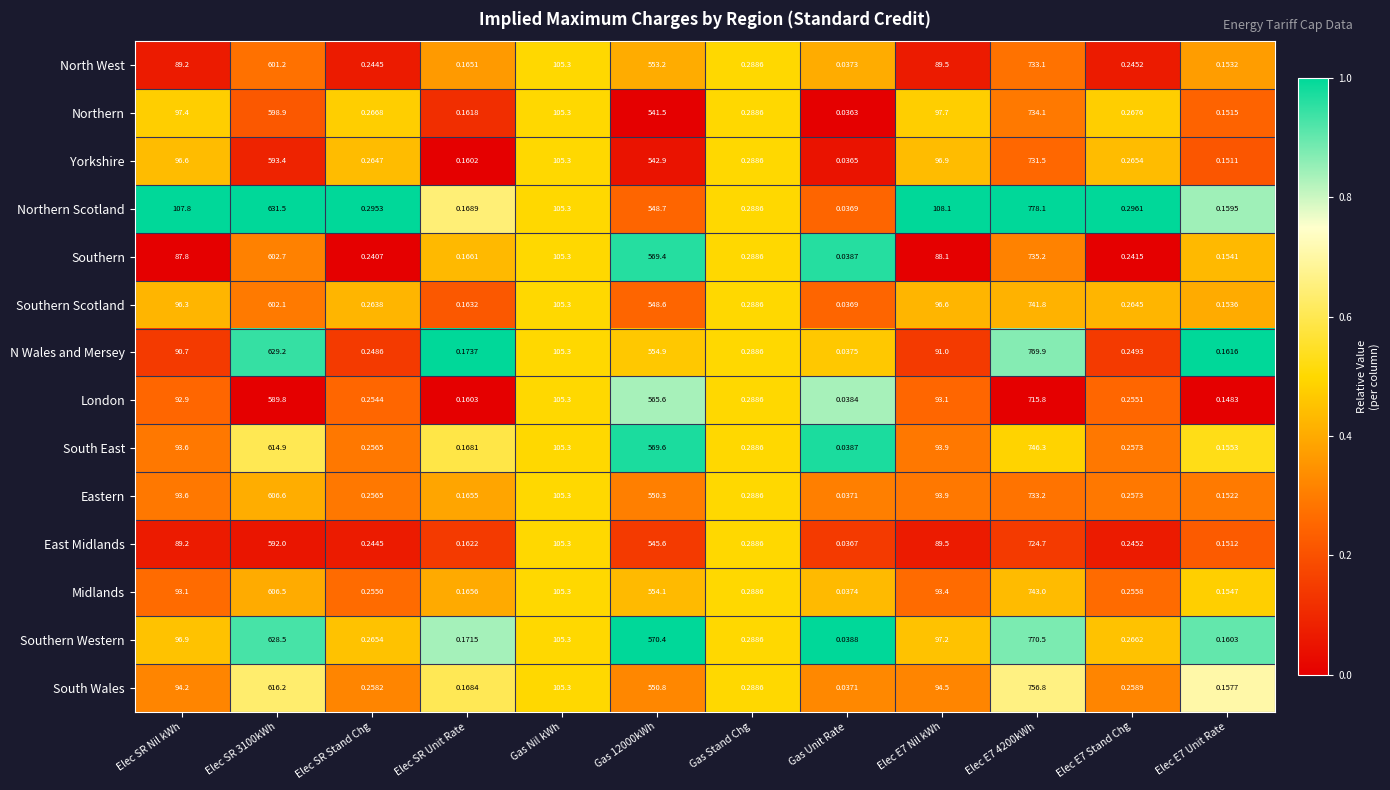

List the series in order of their peak value, highest first.

Northern Scotland, Southern Western, N Wales and Mersey, South Wales, South East, Midlands, Southern Scotland, Southern, Northern, Eastern, North West, Yorkshire, East Midlands, London